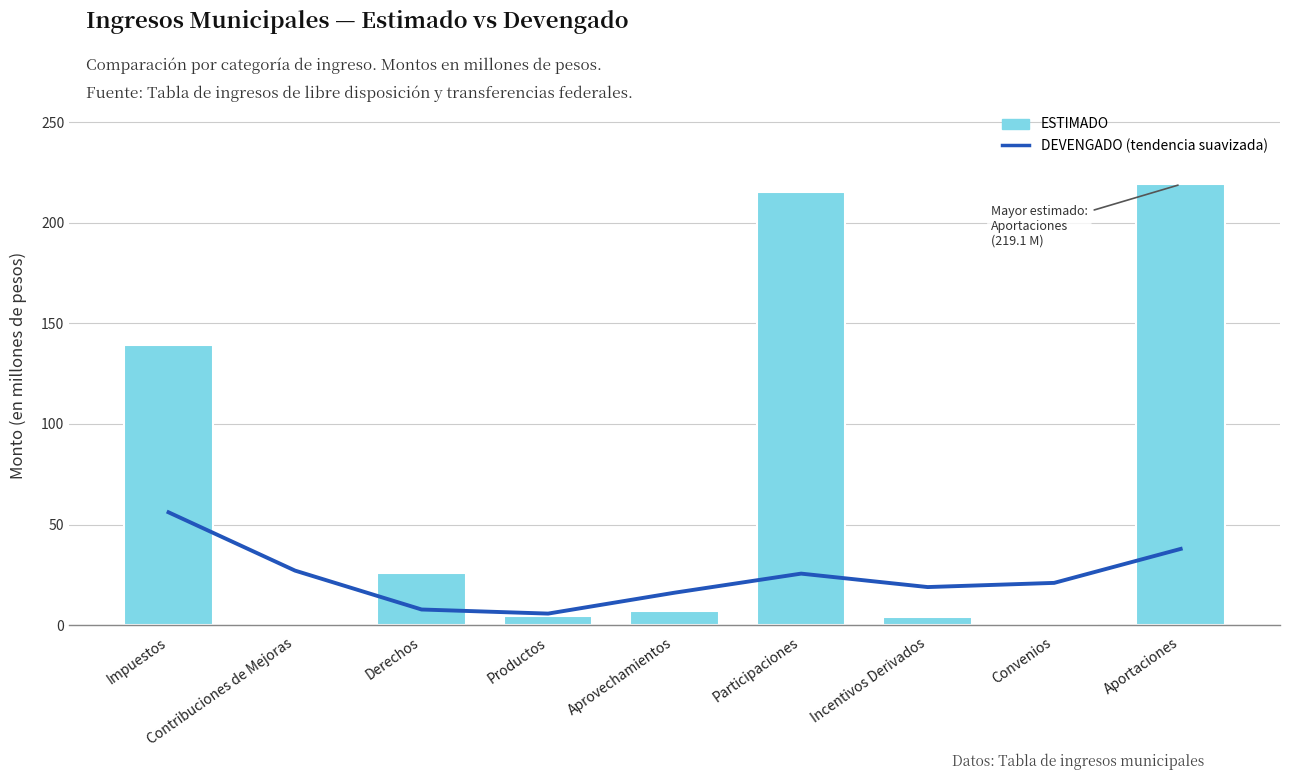

At how many categories does at least one series exceed 92?

3